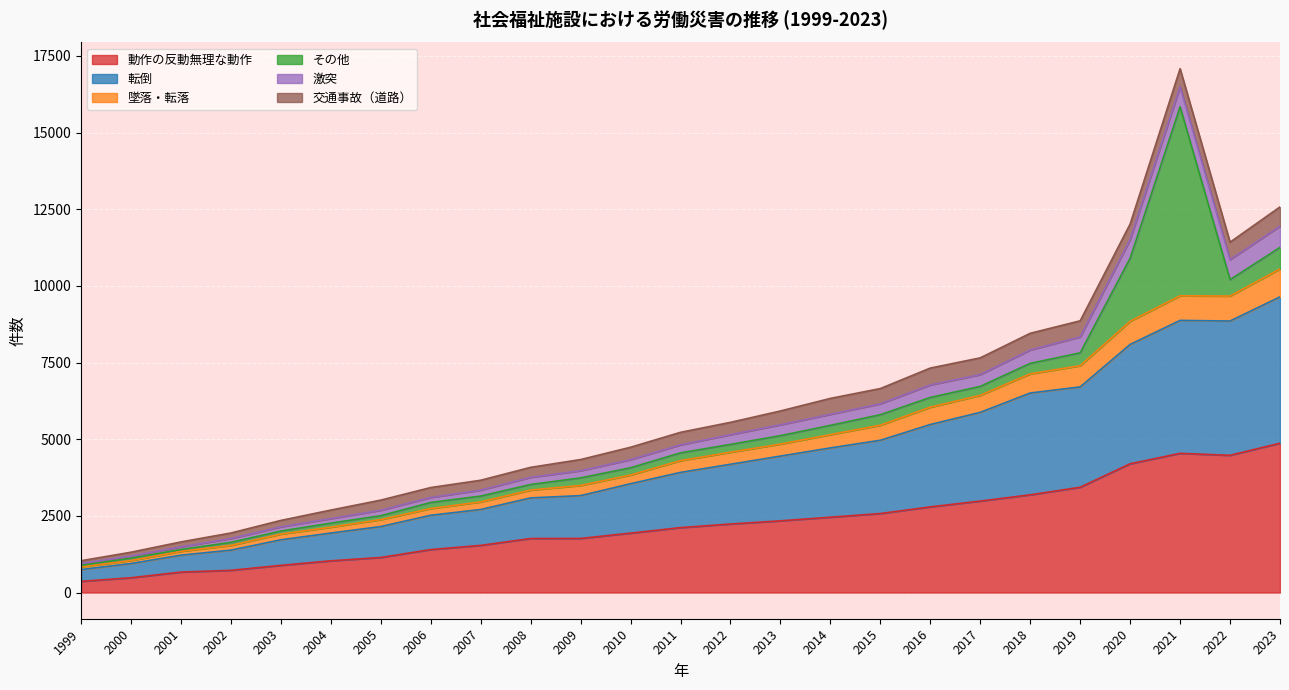

True or false: 動作の反動無理な動作 has a value of 1537 at 2007.

True